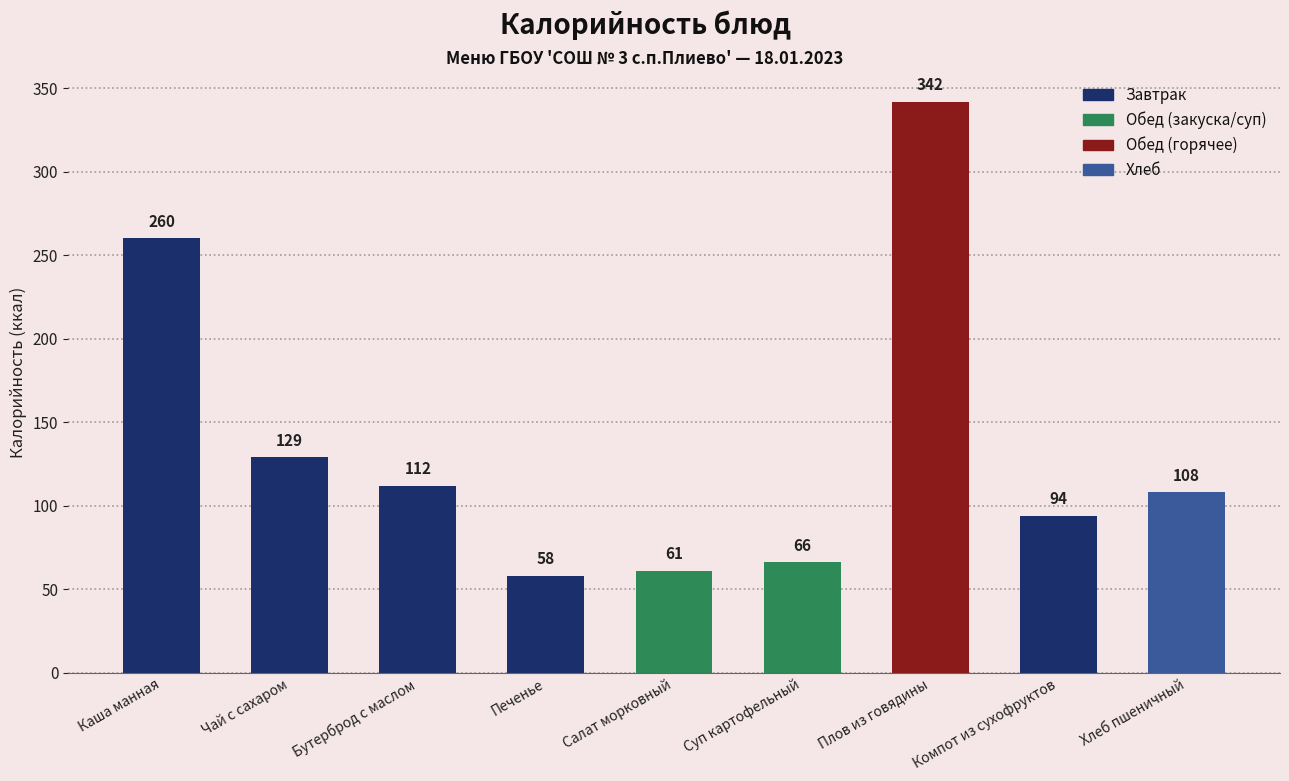

What is the label of the 9th bar from the left?

Хлеб пшеничный